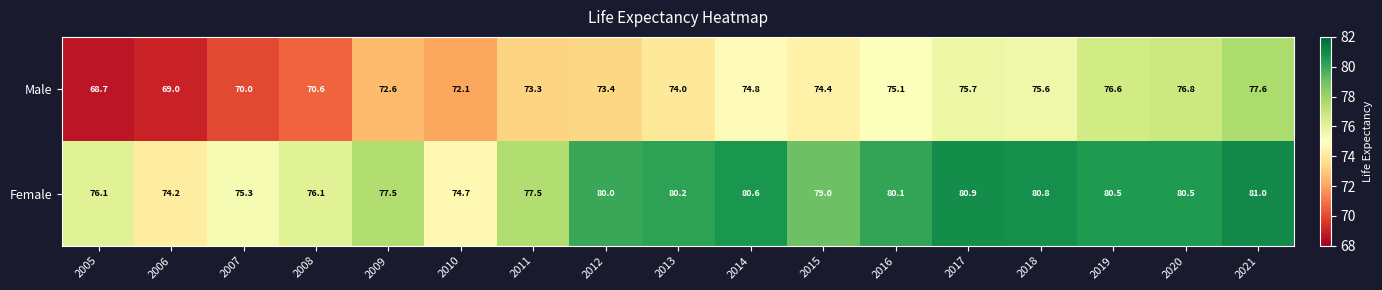

What is the difference between the Male values at 2006 and 2013?

5.0